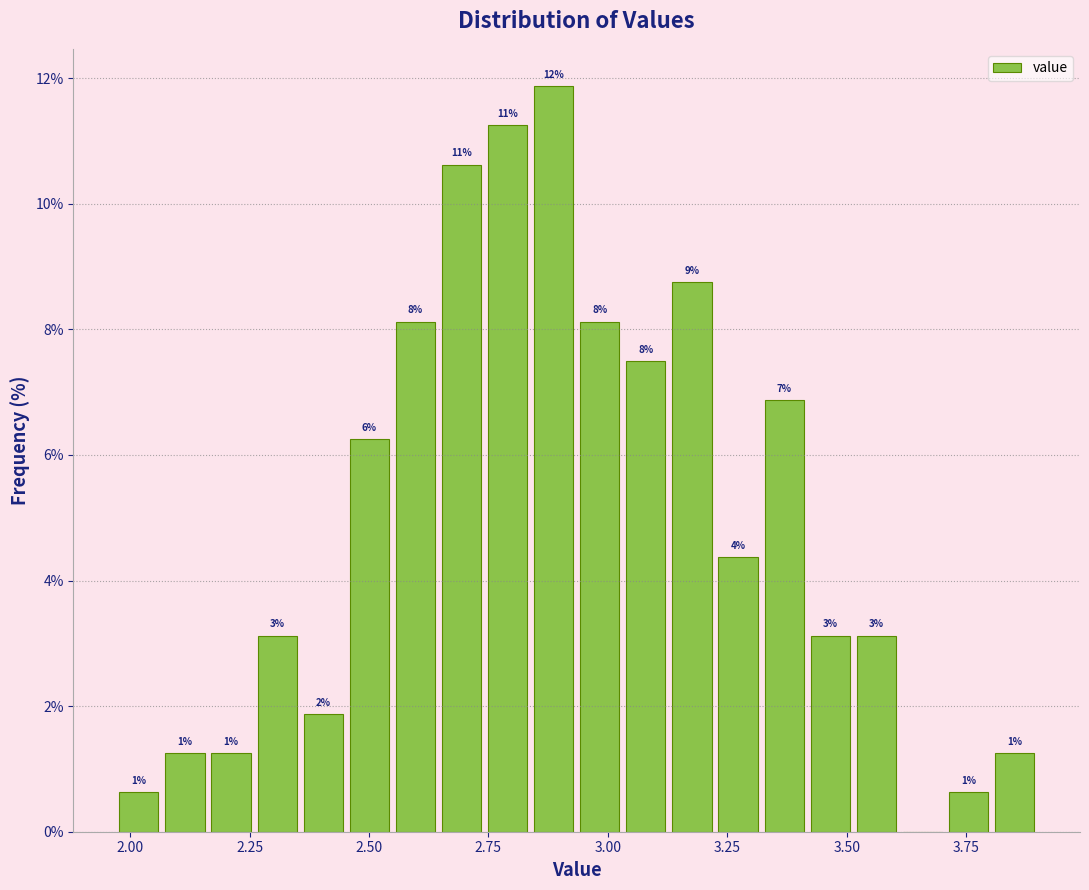

Read against the x-axis, roughly where is the centre of the tallest bar?

2.90